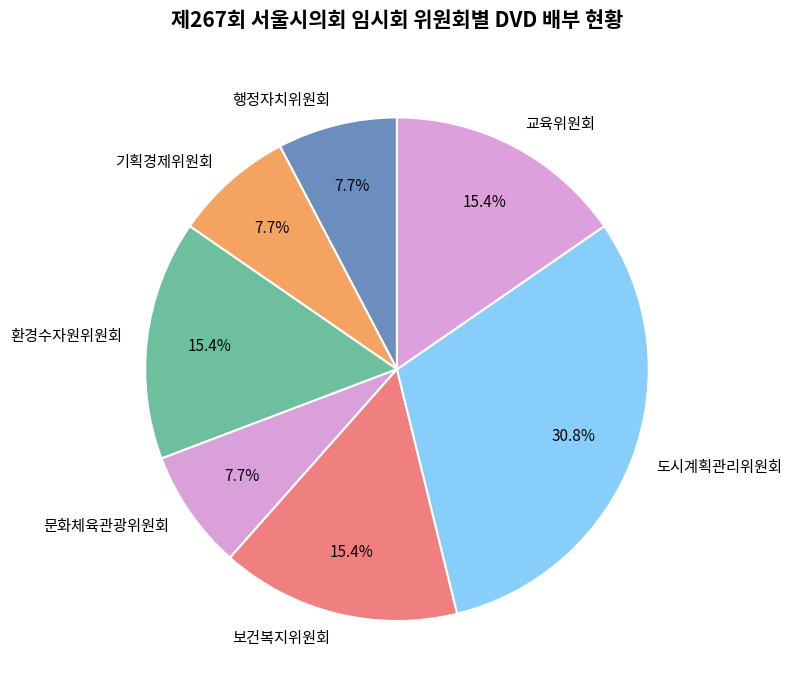

Do 교육위원회 and 보건복지위원회 together represent more than half of the pie?

No